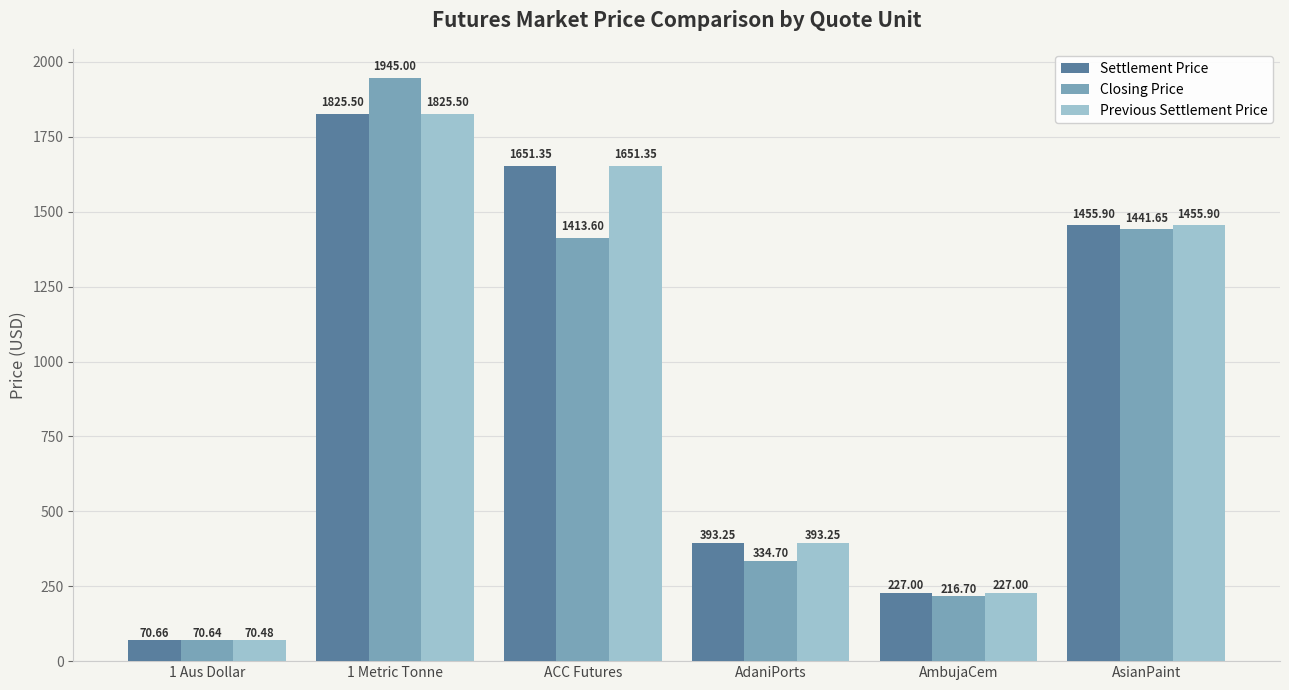

At how many categories does at least one series exceed 160?

5